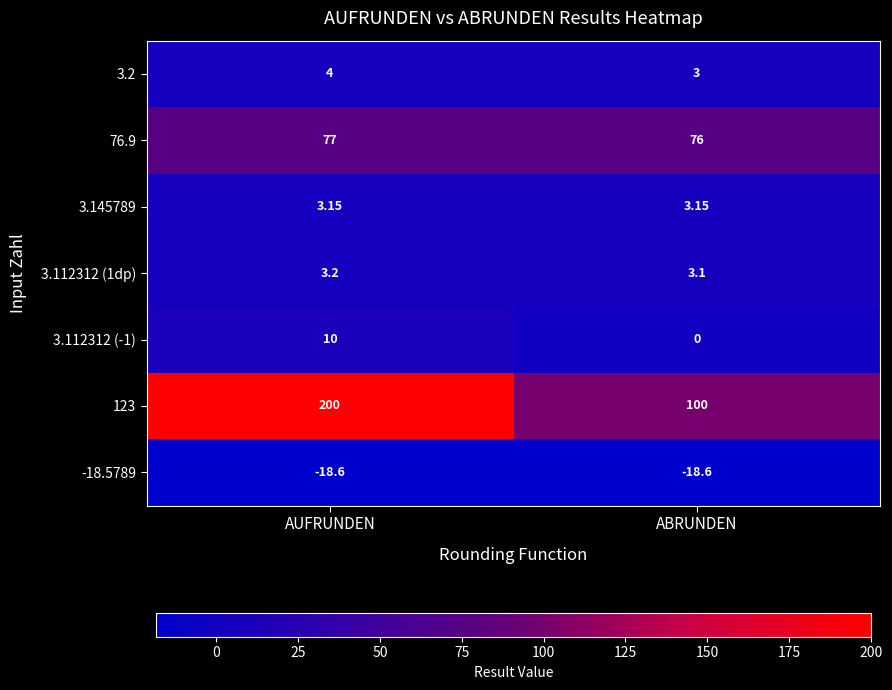

What is the smallest value displayed?

-18.6